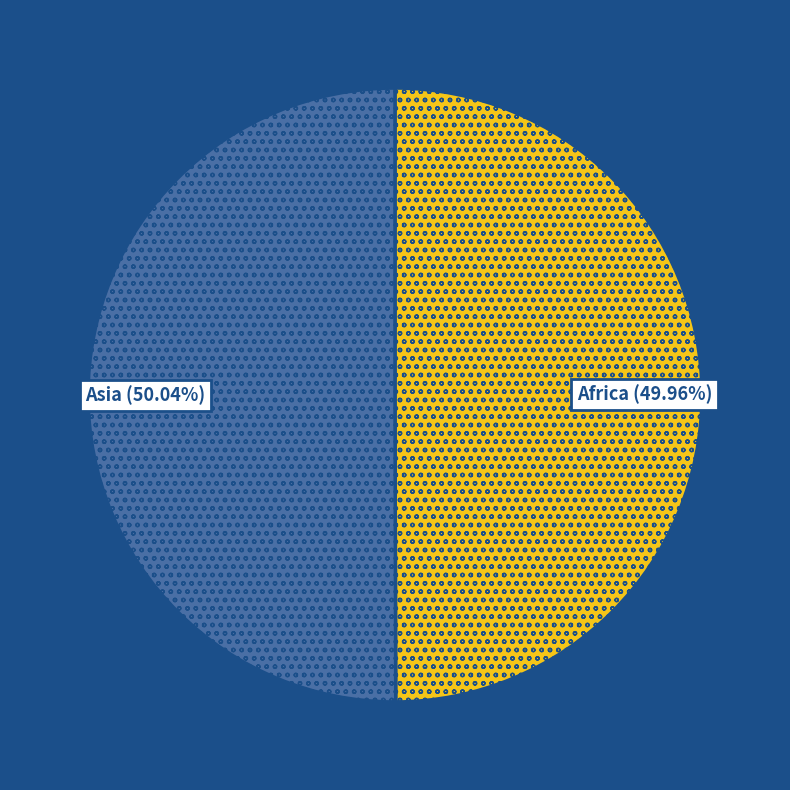

Do Asia (50.04%) and Africa (49.96%) together represent more than half of the pie?

Yes